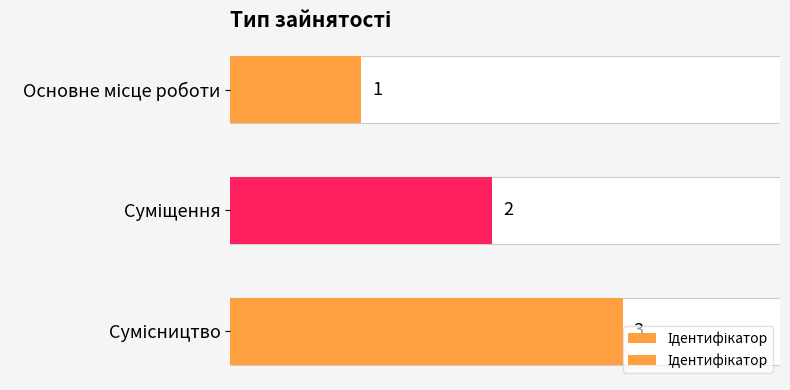

What is the value of the 1st bar from the left?

1